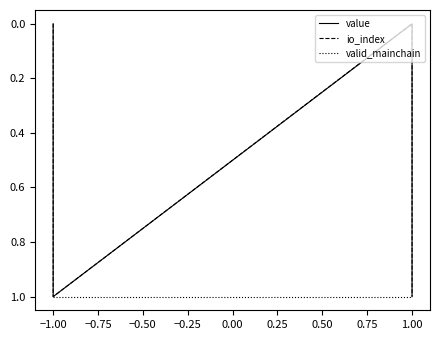

Rank the series at −1.00 from lowest to highest value.

value, io_index, valid_mainchain